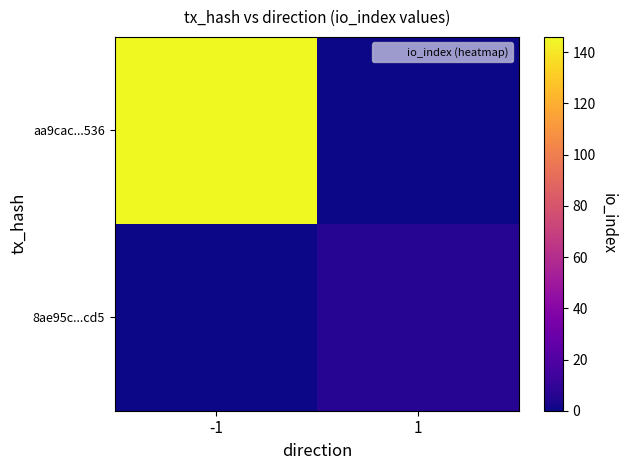

At how many categories does at least one series exceed 3?

2